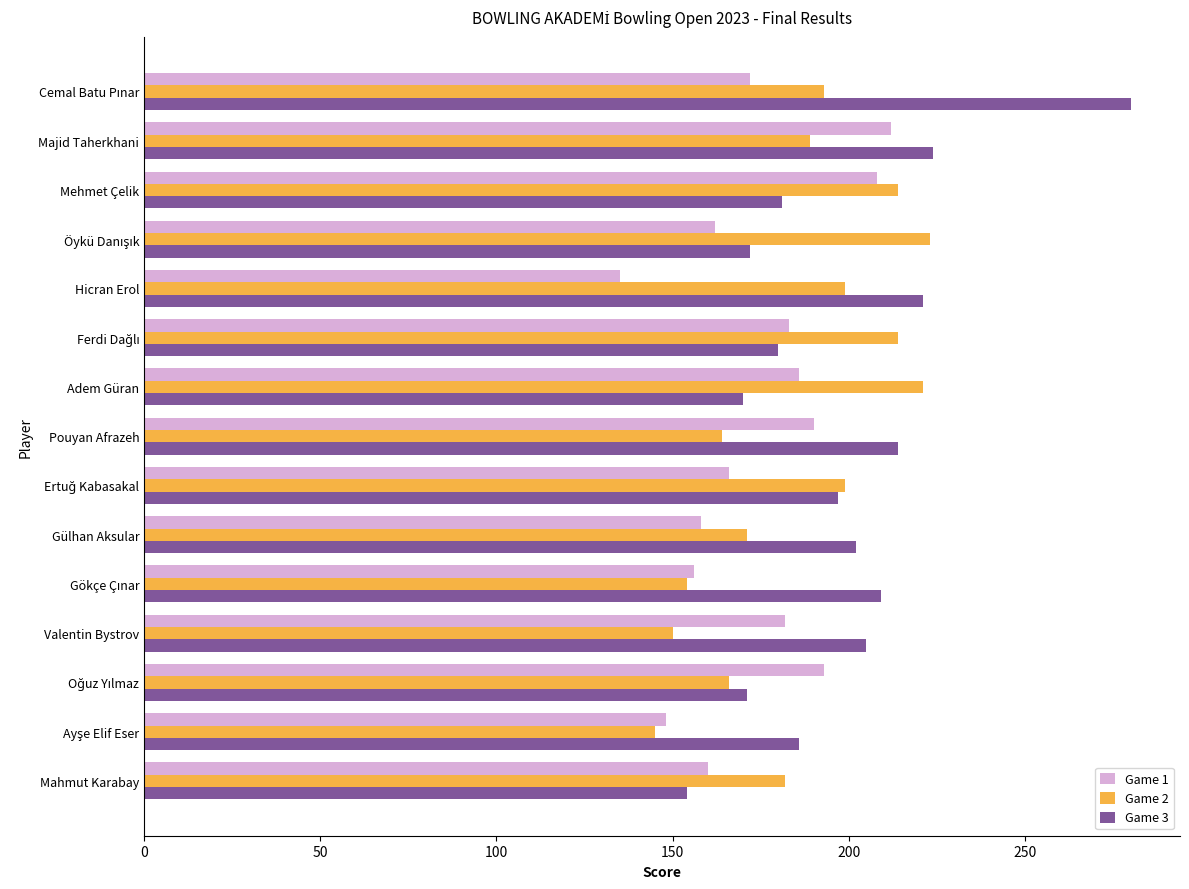

List the series in order of their overall mean, highest first.

Game 3, Game 2, Game 1